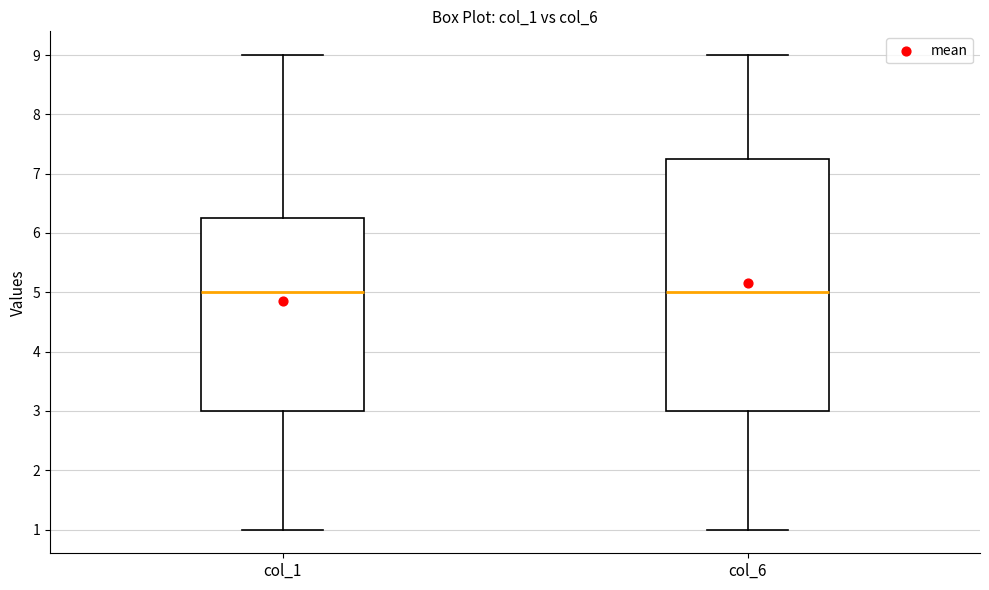

Reading left to right, transcribe this box plot: for each box, give where its median line is, the range the box spans, and where its two whiskers end, as read against the y-axis. The values are not printed on the chart, so give them approximately, as read against the axis.

col_1: median 5.0, box 3.0 to 6.3, whiskers 1.0 to 9.0
col_6: median 5.0, box 3.0 to 7.3, whiskers 1.0 to 9.0